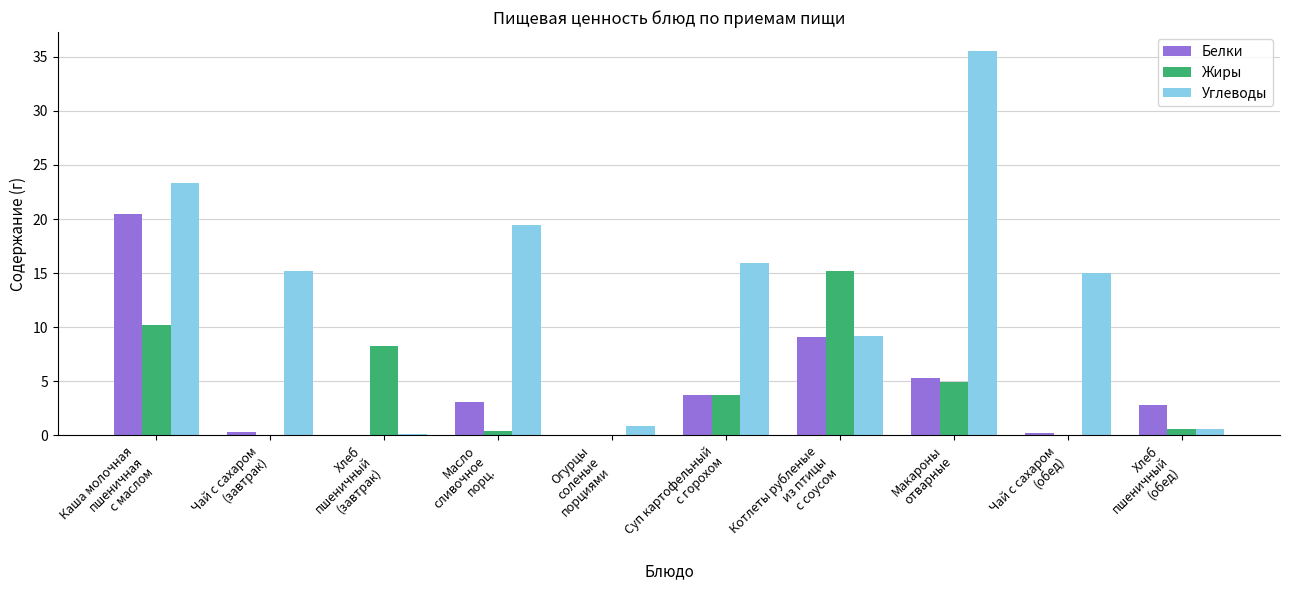

At which label does Белки first exceed 3?

Каша молочная
пшеничная
с маслом